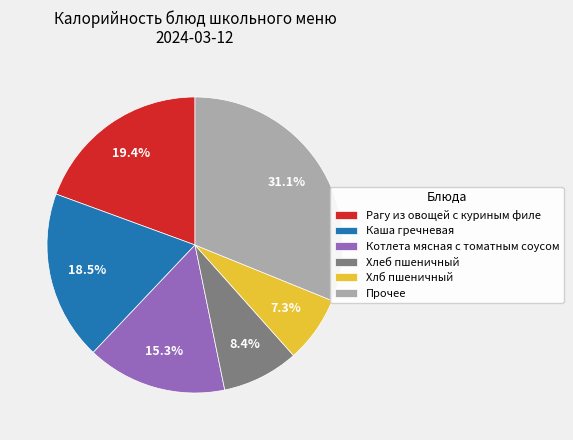

What is the largest slice in the pie chart?

Прочее